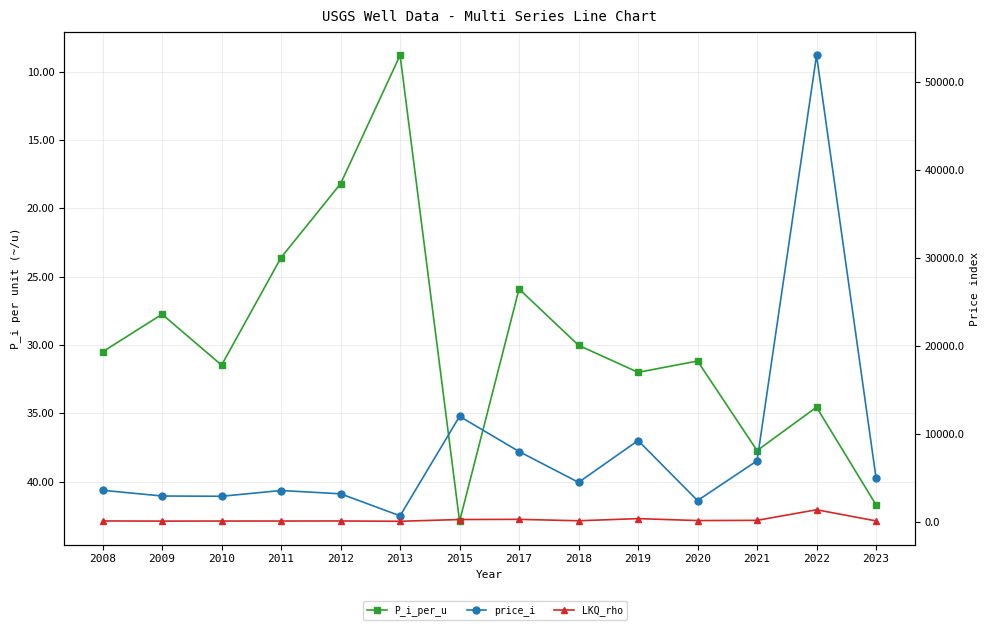

Rank the categories by P_i_per_u value from lowest to highest.

2013, 2012, 2011, 2017, 2009, 2018, 2008, 2020, 2010, 2019, 2022, 2021, 2023, 2015